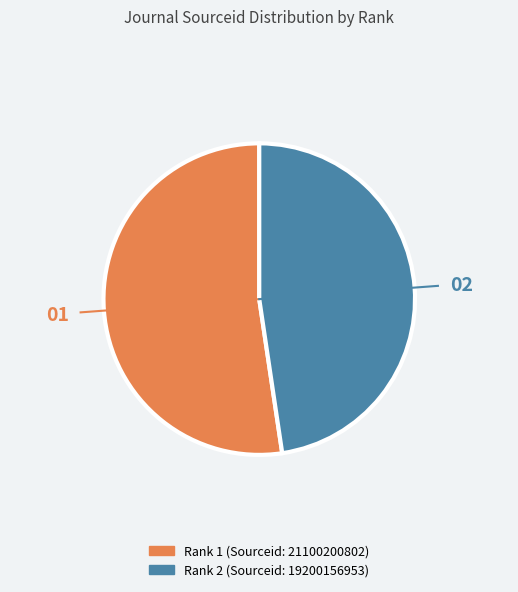

Does any single category account for the majority?

Yes